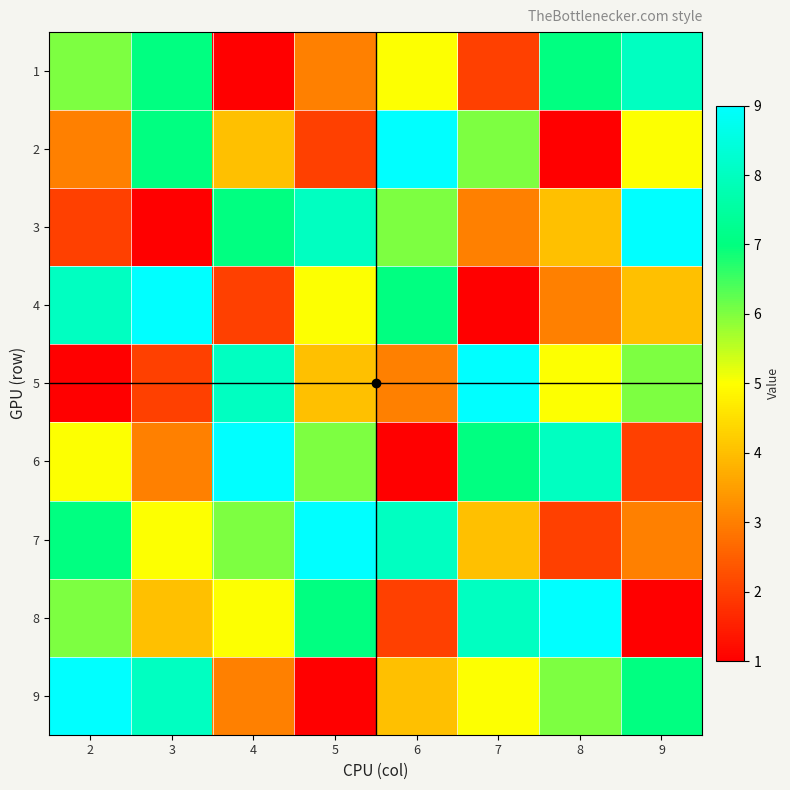

At which category does the chart reach its minimum across all series?

4